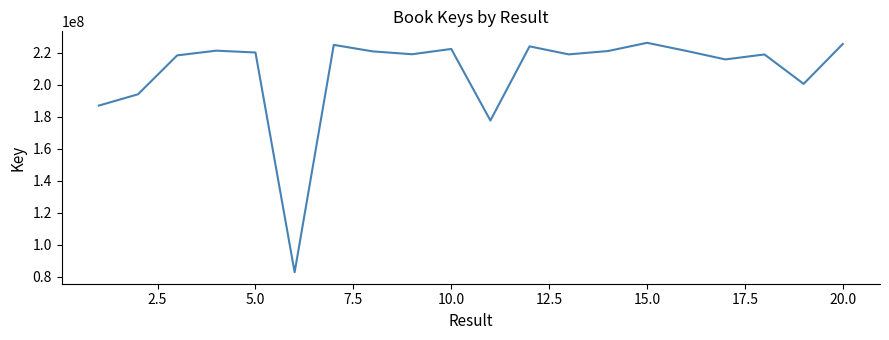

What is the greatest value displayed?

226078301